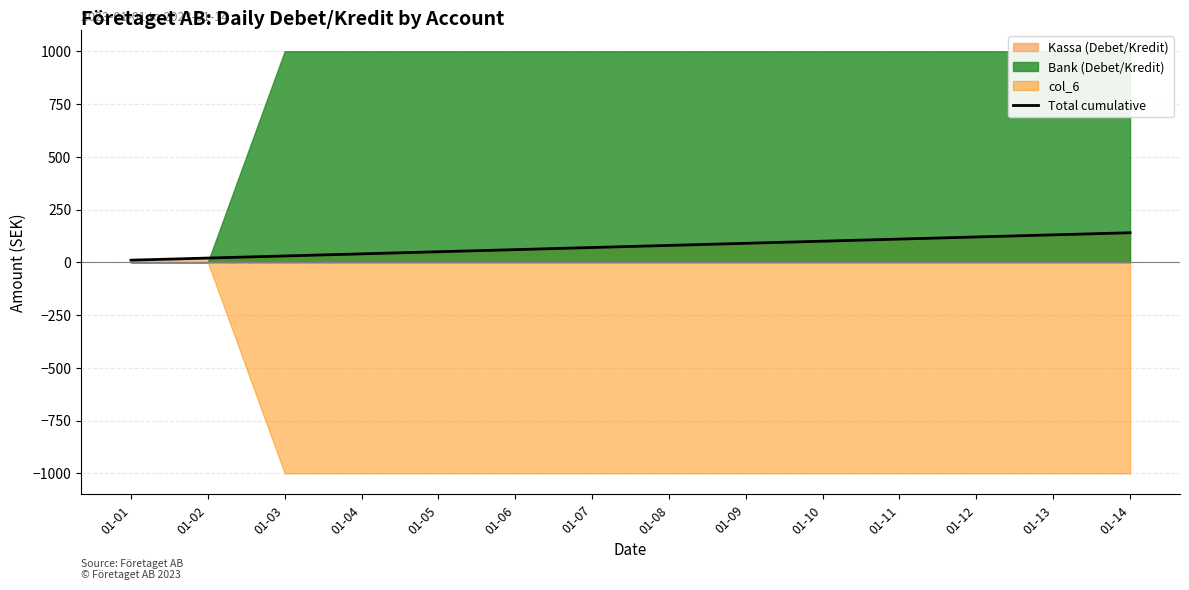

What is the change in value from 01-07 to 01-14?

+70